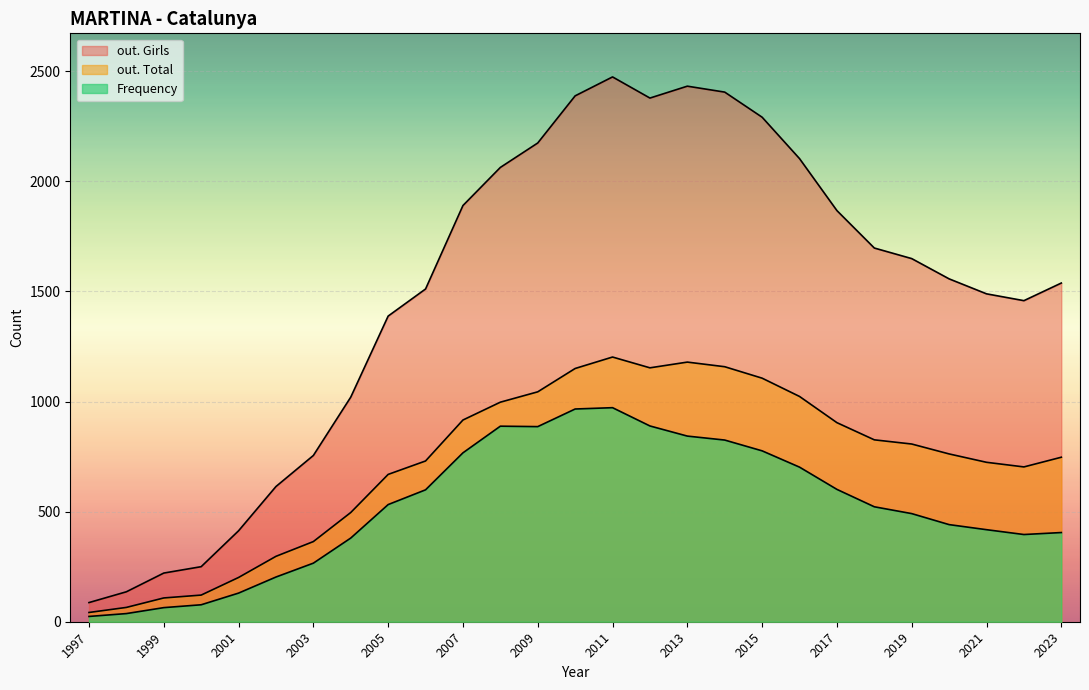

What is the sum of all out. Girls values?

40248